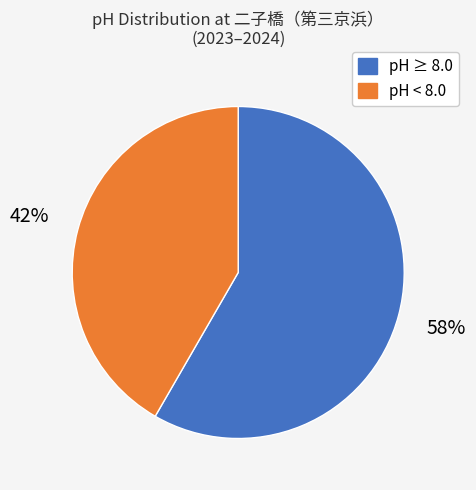

Is there a majority slice in this chart?

Yes